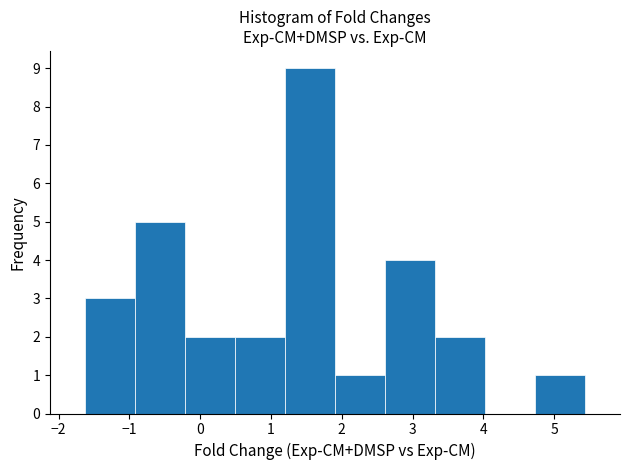

Reading left to right, transcribe this chart: for each bar, give the range it covers on the x-axis and its height. Neither the bar edges nor the heights are printed on the chart, so give them approximately, as read against the axes.

-1.6 to -0.9: 3
-0.9 to -0.2: 5
-0.2 to 0.5: 2
0.5 to 1.2: 2
1.2 to 1.9: 9
1.9 to 2.6: 1
2.6 to 3.3: 4
3.3 to 4.0: 2
4.0 to 4.7: 0
4.7 to 5.4: 1